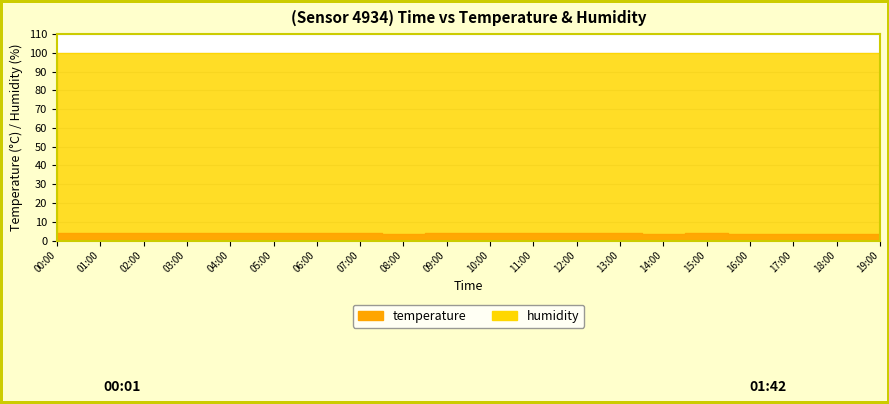

Reading left to right, what are all the values shown in this chart?

00:00=4.2	01:00=4.2	02:00=4.1	03:00=4.0	04:00=3.9	05:00=3.8	06:00=3.9	07:00=3.8	08:00=3.7	09:00=3.8	10:00=3.9	11:00=3.9	12:00=3.9	13:00=3.8	14:00=3.7	15:00=3.8	16:00=3.6	17:00=3.5	18:00=3.5	19:00=3.5